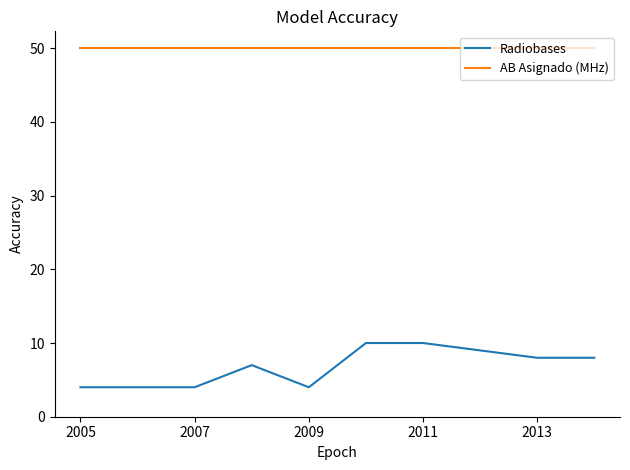

What is the highest value of the Radiobases series?

10